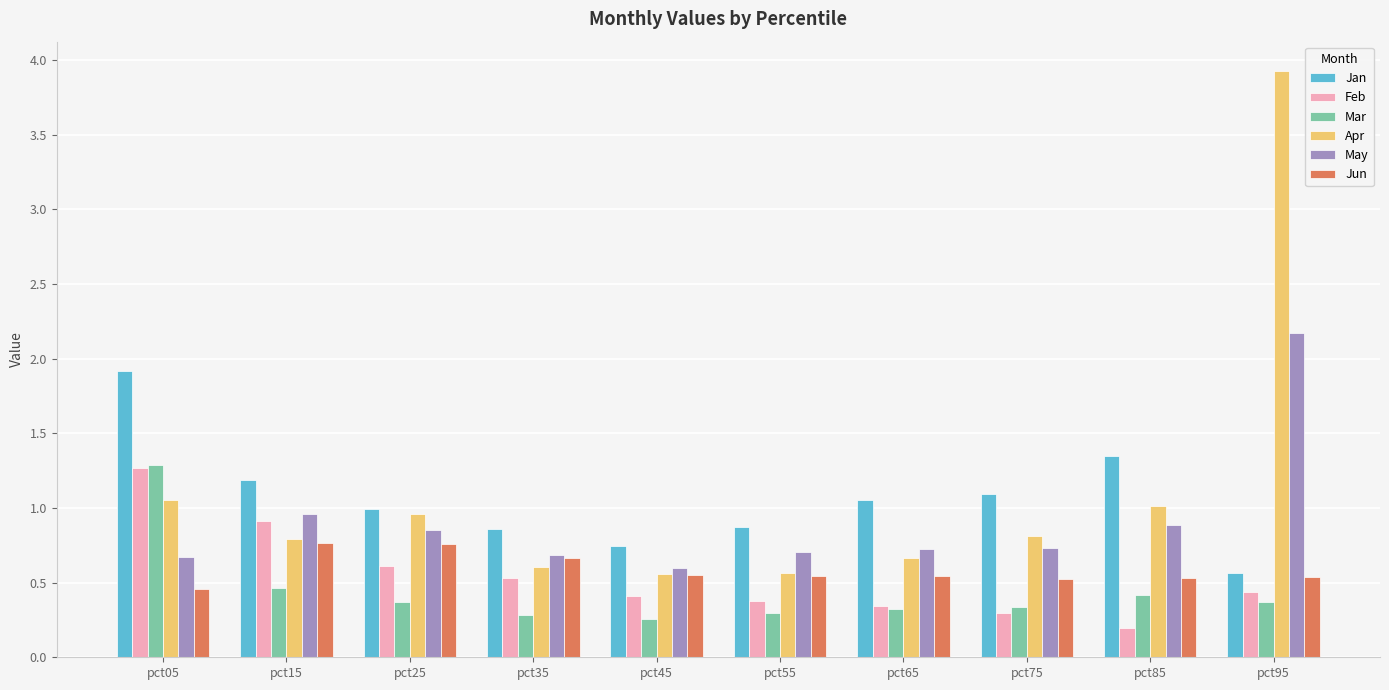

What is the highest value of the May series?

2.2